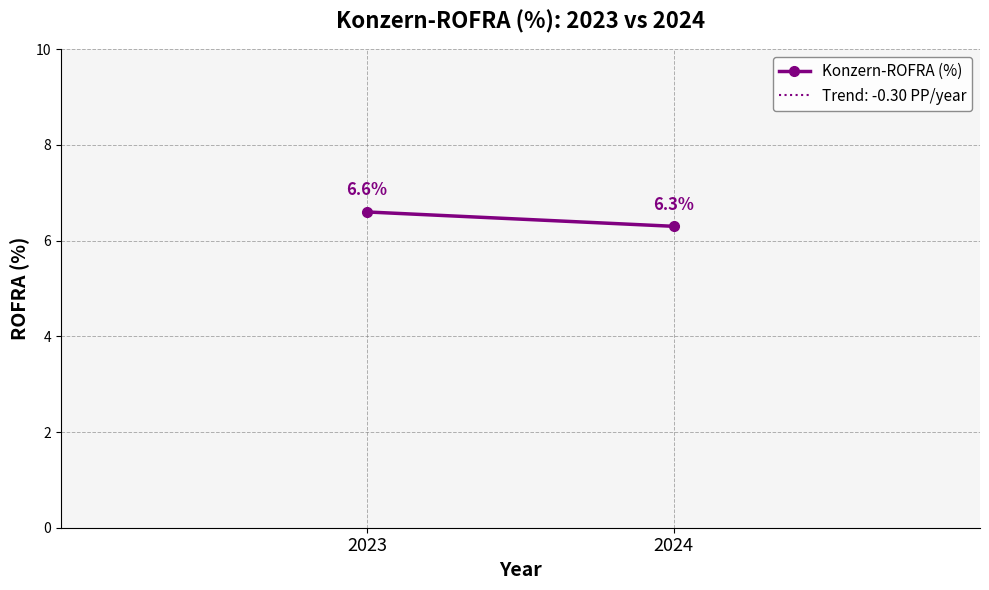

Is it true that the value at 2024 is 6.3?

True